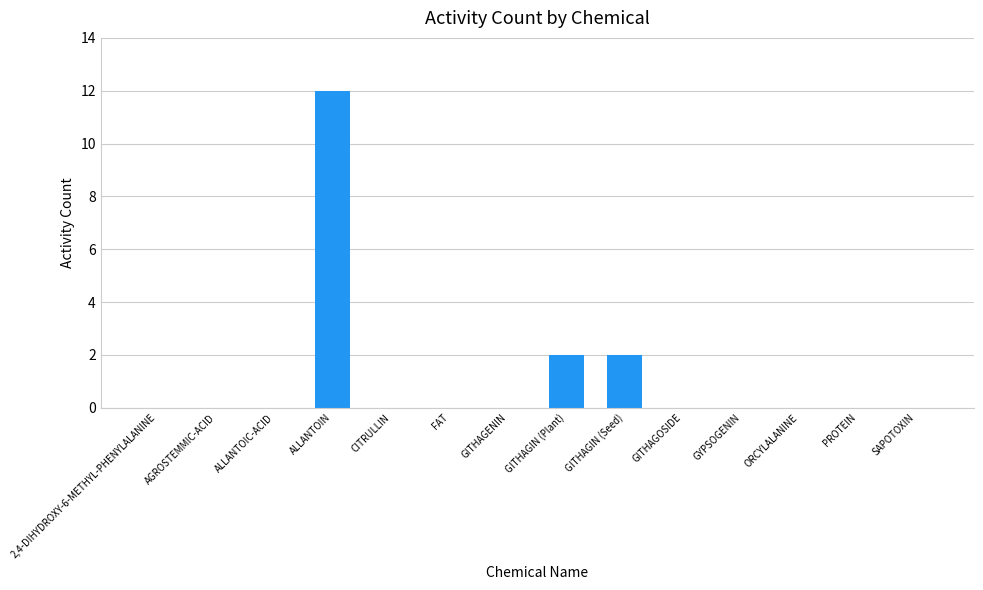

Is it true that the value at ORCYLALANINE is 0?

True